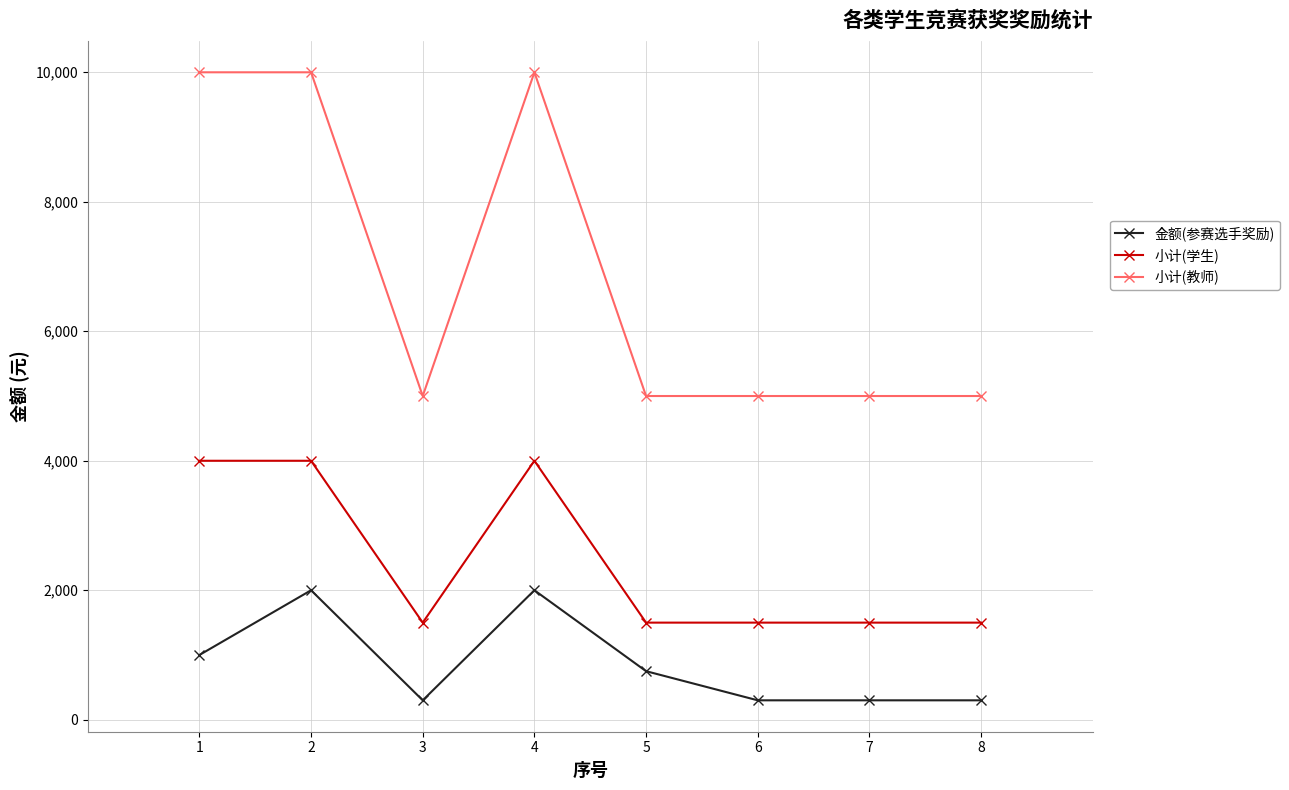

Count the number of categories in the chart.

8